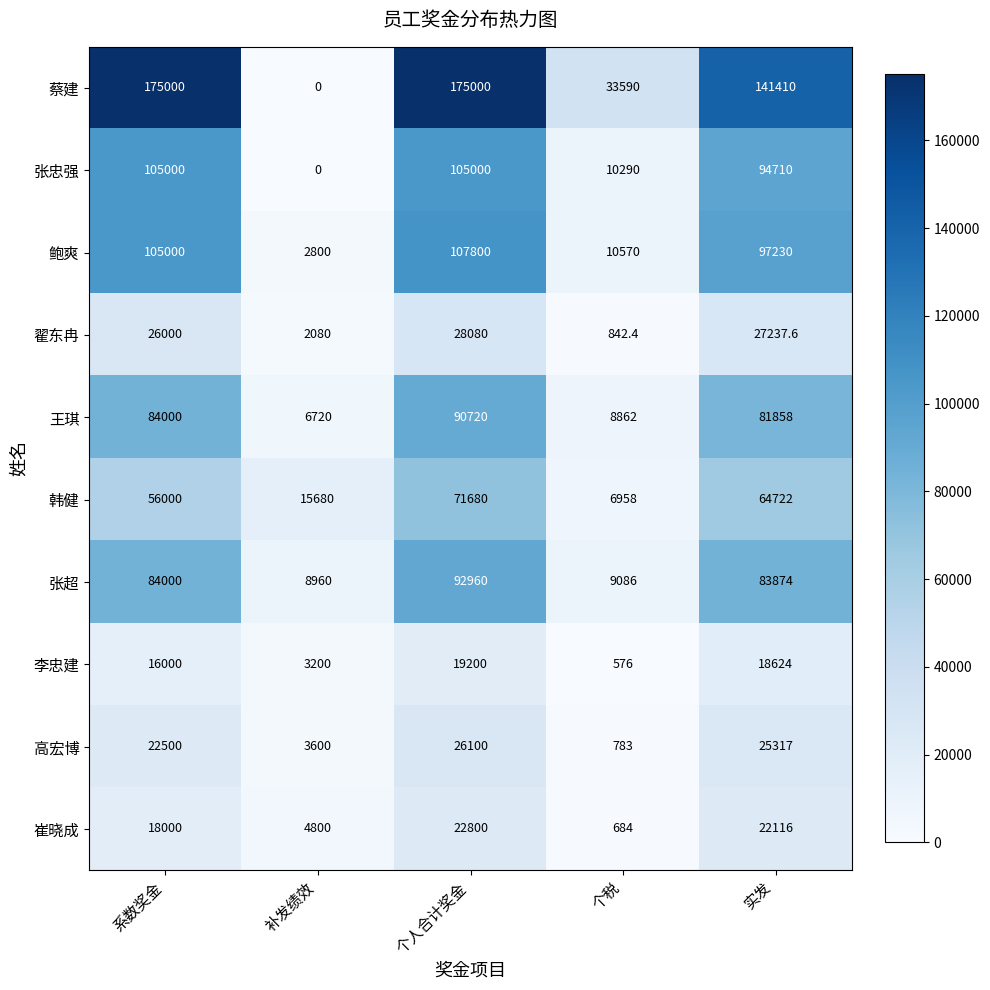

The value of 张忠强 at 系数奖金 is 185130.6. True or false?

False